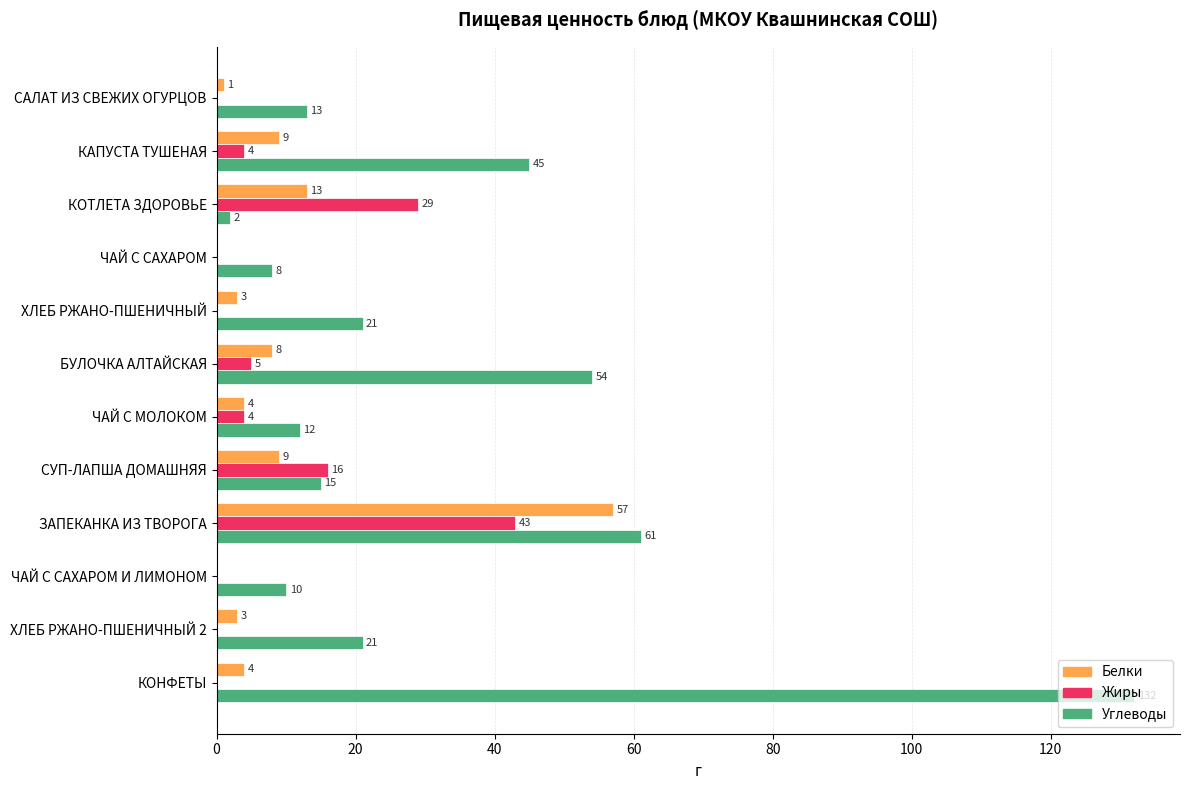

Is it true that Белки equals 3 at ХЛЕБ РЖАНО-ПШЕНИЧНЫЙ 2?

True